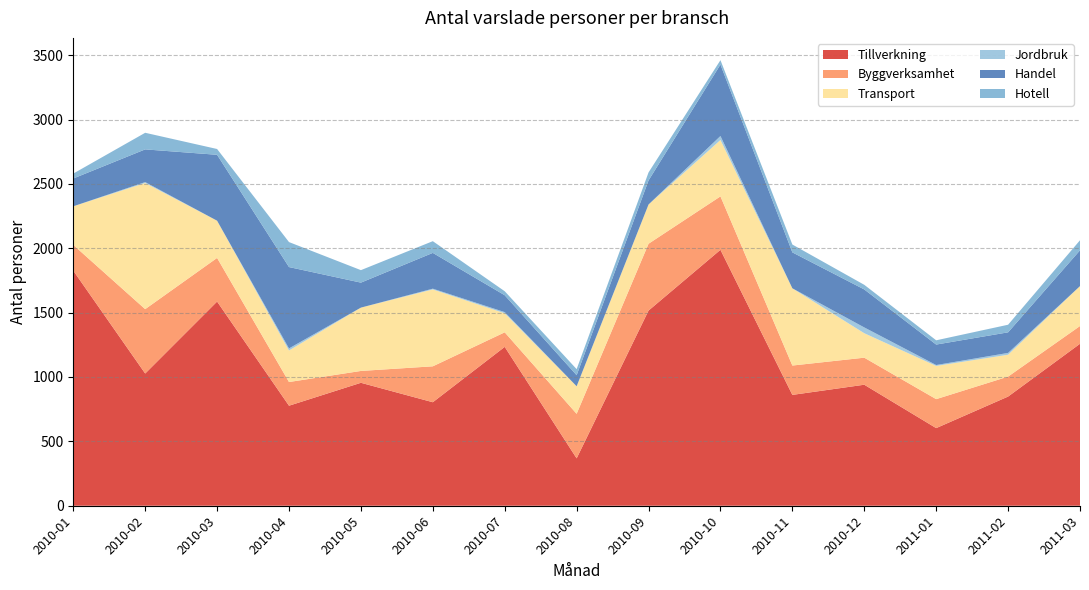

Reading left to right, transcribe all the data shown in this chart.

Tillverkning: 1826	1027	1586	777	955	804	1234	368	1516	1988	861	940	603	848	1258
Byggverksamhet: 200	500	339	184	92	279	113	346	519	415	228	210	225	155	138
Transport: 300	980	289	245	492	597	148	214	305	438	600	190	258	170	310
Jordbruk: 0	7	0	16	0	6	9	0	0	31	0	45	7	14	0
Handel: 216	254	512	632	194	278	131	86	187	555	279	295	159	160	278
Hotell: 38	129	45	194	97	91	31	47	62	34	61	36	33	59	78